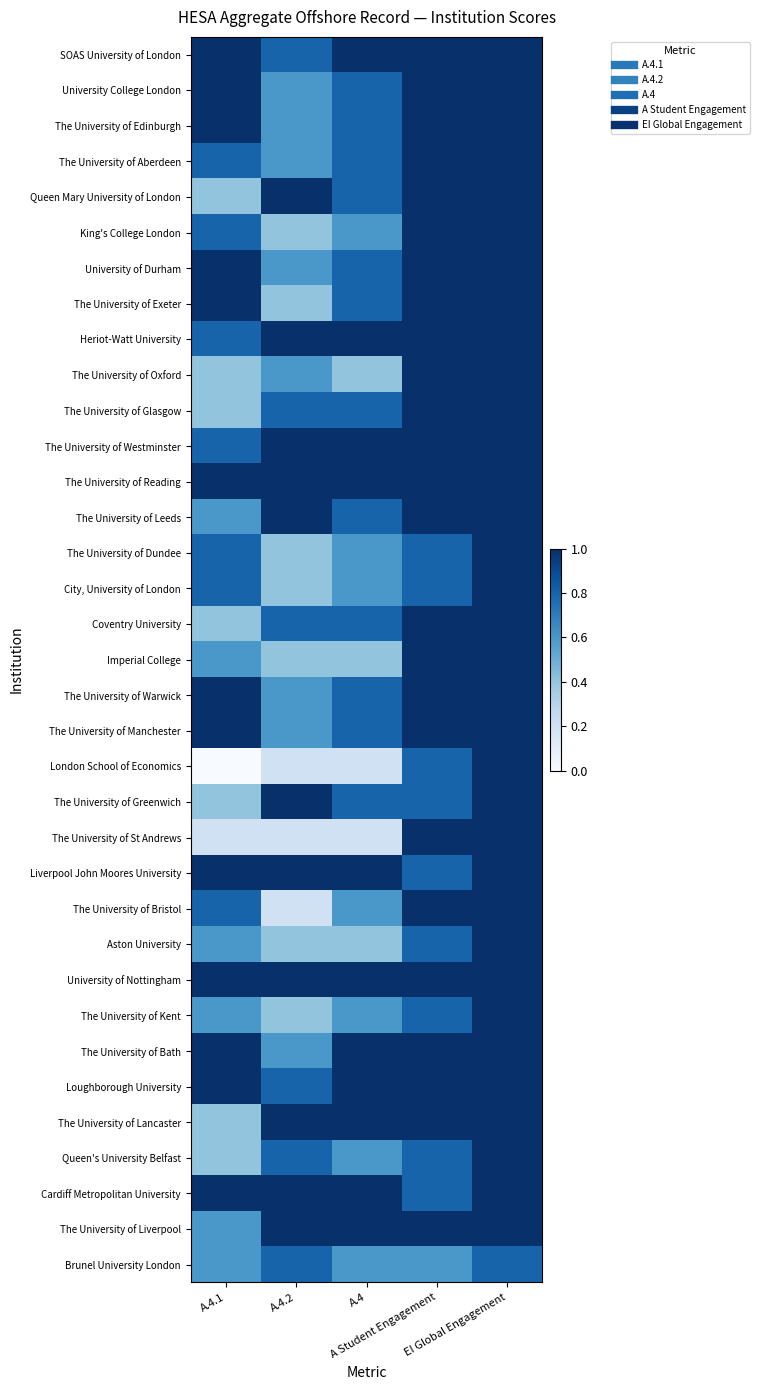

Reading left to right, extract all data points from this chart.

SOAS University of London: A.4.1=1.0	A.4.2=0.8	A.4=1.0	A Student Engagement=1.0	EI Global Engagement=1.0
University College London: A.4.1=1.0	A.4.2=0.6	A.4=0.8	A Student Engagement=1.0	EI Global Engagement=1.0
The University of Edinburgh: A.4.1=1.0	A.4.2=0.6	A.4=0.8	A Student Engagement=1.0	EI Global Engagement=1.0
The University of Aberdeen: A.4.1=0.8	A.4.2=0.6	A.4=0.8	A Student Engagement=1.0	EI Global Engagement=1.0
Queen Mary University of London: A.4.1=0.4	A.4.2=1.0	A.4=0.8	A Student Engagement=1.0	EI Global Engagement=1.0
King's College London: A.4.1=0.8	A.4.2=0.4	A.4=0.6	A Student Engagement=1.0	EI Global Engagement=1.0
University of Durham: A.4.1=1.0	A.4.2=0.6	A.4=0.8	A Student Engagement=1.0	EI Global Engagement=1.0
The University of Exeter: A.4.1=1.0	A.4.2=0.4	A.4=0.8	A Student Engagement=1.0	EI Global Engagement=1.0
Heriot-Watt University: A.4.1=0.8	A.4.2=1.0	A.4=1.0	A Student Engagement=1.0	EI Global Engagement=1.0
The University of Oxford: A.4.1=0.4	A.4.2=0.6	A.4=0.4	A Student Engagement=1.0	EI Global Engagement=1.0
The University of Glasgow: A.4.1=0.4	A.4.2=0.8	A.4=0.8	A Student Engagement=1.0	EI Global Engagement=1.0
The University of Westminster: A.4.1=0.8	A.4.2=1.0	A.4=1.0	A Student Engagement=1.0	EI Global Engagement=1.0
The University of Reading: A.4.1=1.0	A.4.2=1.0	A.4=1.0	A Student Engagement=1.0	EI Global Engagement=1.0
The University of Leeds: A.4.1=0.6	A.4.2=1.0	A.4=0.8	A Student Engagement=1.0	EI Global Engagement=1.0
The University of Dundee: A.4.1=0.8	A.4.2=0.4	A.4=0.6	A Student Engagement=0.8	EI Global Engagement=1.0
City, University of London: A.4.1=0.8	A.4.2=0.4	A.4=0.6	A Student Engagement=0.8	EI Global Engagement=1.0
Coventry University: A.4.1=0.4	A.4.2=0.8	A.4=0.8	A Student Engagement=1.0	EI Global Engagement=1.0
Imperial College: A.4.1=0.6	A.4.2=0.4	A.4=0.4	A Student Engagement=1.0	EI Global Engagement=1.0
The University of Warwick: A.4.1=1.0	A.4.2=0.6	A.4=0.8	A Student Engagement=1.0	EI Global Engagement=1.0
The University of Manchester: A.4.1=1.0	A.4.2=0.6	A.4=0.8	A Student Engagement=1.0	EI Global Engagement=1.0
London School of Economics: A.4.1=0.0	A.4.2=0.2	A.4=0.2	A Student Engagement=0.8	EI Global Engagement=1.0
The University of Greenwich: A.4.1=0.4	A.4.2=1.0	A.4=0.8	A Student Engagement=0.8	EI Global Engagement=1.0
The University of St Andrews: A.4.1=0.2	A.4.2=0.2	A.4=0.2	A Student Engagement=1.0	EI Global Engagement=1.0
Liverpool John Moores University: A.4.1=1.0	A.4.2=1.0	A.4=1.0	A Student Engagement=0.8	EI Global Engagement=1.0
The University of Bristol: A.4.1=0.8	A.4.2=0.2	A.4=0.6	A Student Engagement=1.0	EI Global Engagement=1.0
Aston University: A.4.1=0.6	A.4.2=0.4	A.4=0.4	A Student Engagement=0.8	EI Global Engagement=1.0
University of Nottingham: A.4.1=1.0	A.4.2=1.0	A.4=1.0	A Student Engagement=1.0	EI Global Engagement=1.0
The University of Kent: A.4.1=0.6	A.4.2=0.4	A.4=0.6	A Student Engagement=0.8	EI Global Engagement=1.0
The University of Bath: A.4.1=1.0	A.4.2=0.6	A.4=1.0	A Student Engagement=1.0	EI Global Engagement=1.0
Loughborough University: A.4.1=1.0	A.4.2=0.8	A.4=1.0	A Student Engagement=1.0	EI Global Engagement=1.0
The University of Lancaster: A.4.1=0.4	A.4.2=1.0	A.4=1.0	A Student Engagement=1.0	EI Global Engagement=1.0
Queen's University Belfast: A.4.1=0.4	A.4.2=0.8	A.4=0.6	A Student Engagement=0.8	EI Global Engagement=1.0
Cardiff Metropolitan University: A.4.1=1.0	A.4.2=1.0	A.4=1.0	A Student Engagement=0.8	EI Global Engagement=1.0
The University of Liverpool: A.4.1=0.6	A.4.2=1.0	A.4=1.0	A Student Engagement=1.0	EI Global Engagement=1.0
Brunel University London: A.4.1=0.6	A.4.2=0.8	A.4=0.6	A Student Engagement=0.6	EI Global Engagement=0.8